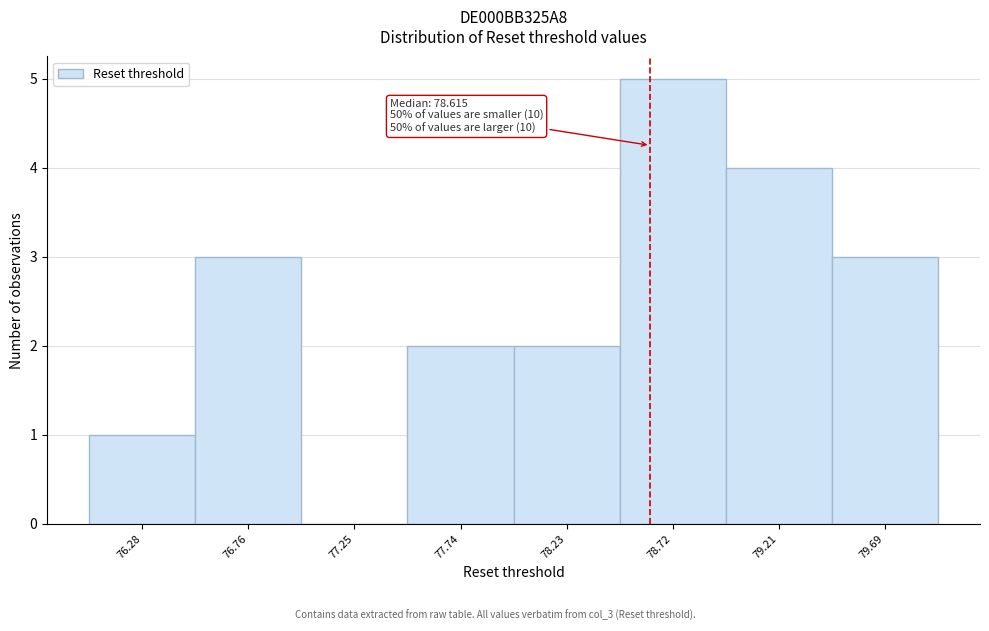

Over which range of the x-axis is the bar tallest?

78.45 to 78.95